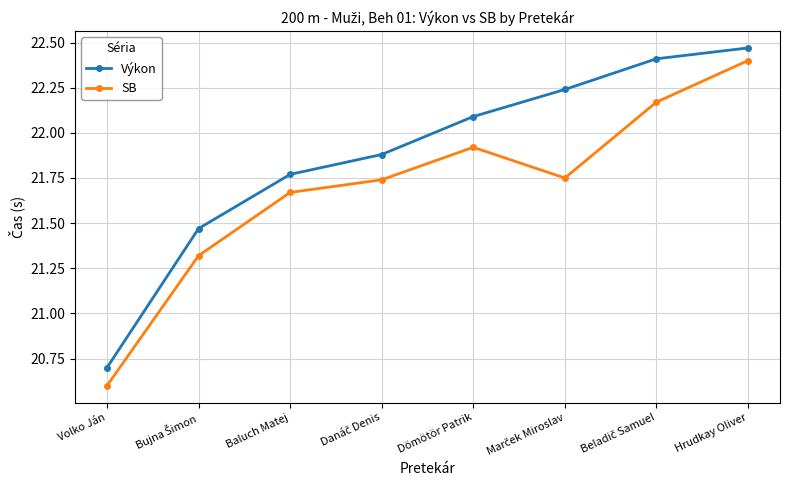

True or false: Výkon and SB cross at least once.

False